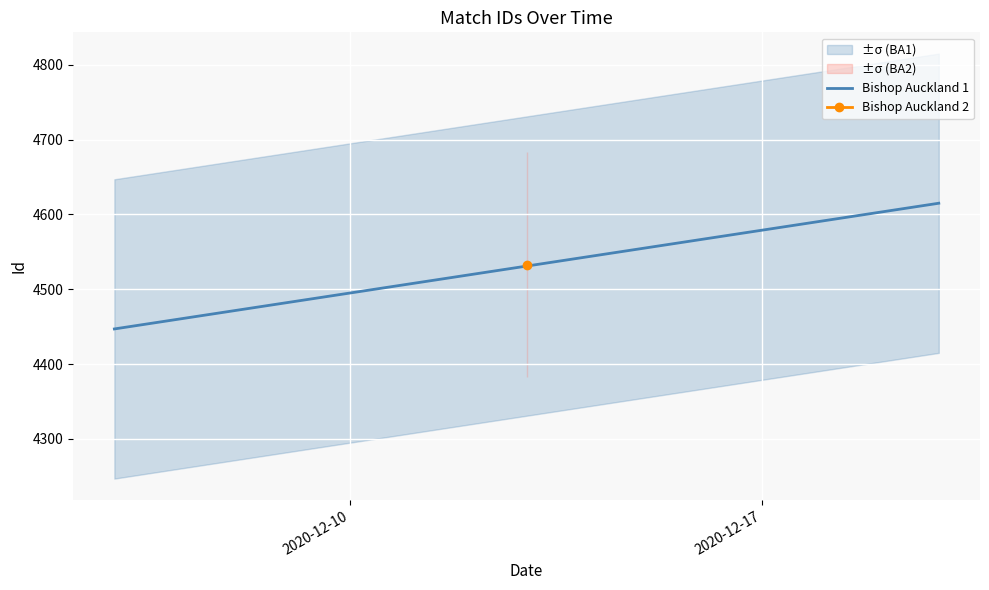

Rank the categories by value from lowest to highest.

2020-12-10, 2020-12-17